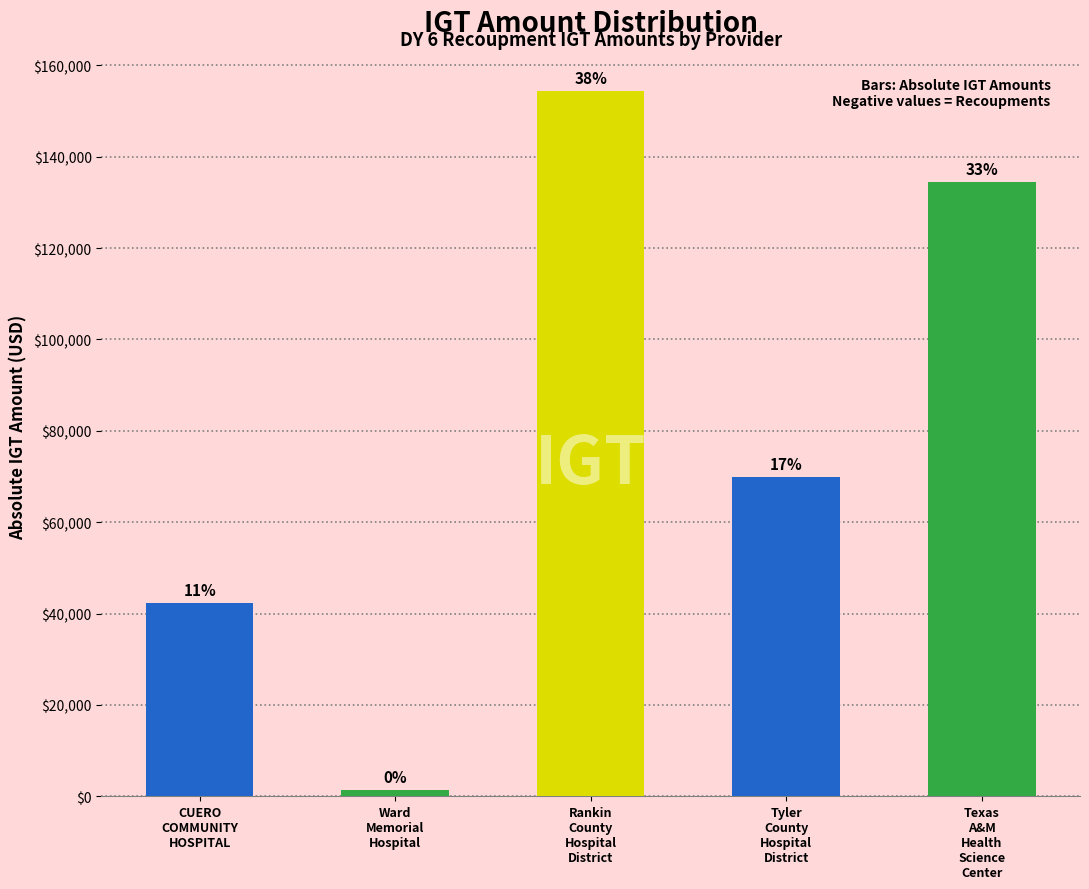

Does the chart contain any negative values?

No